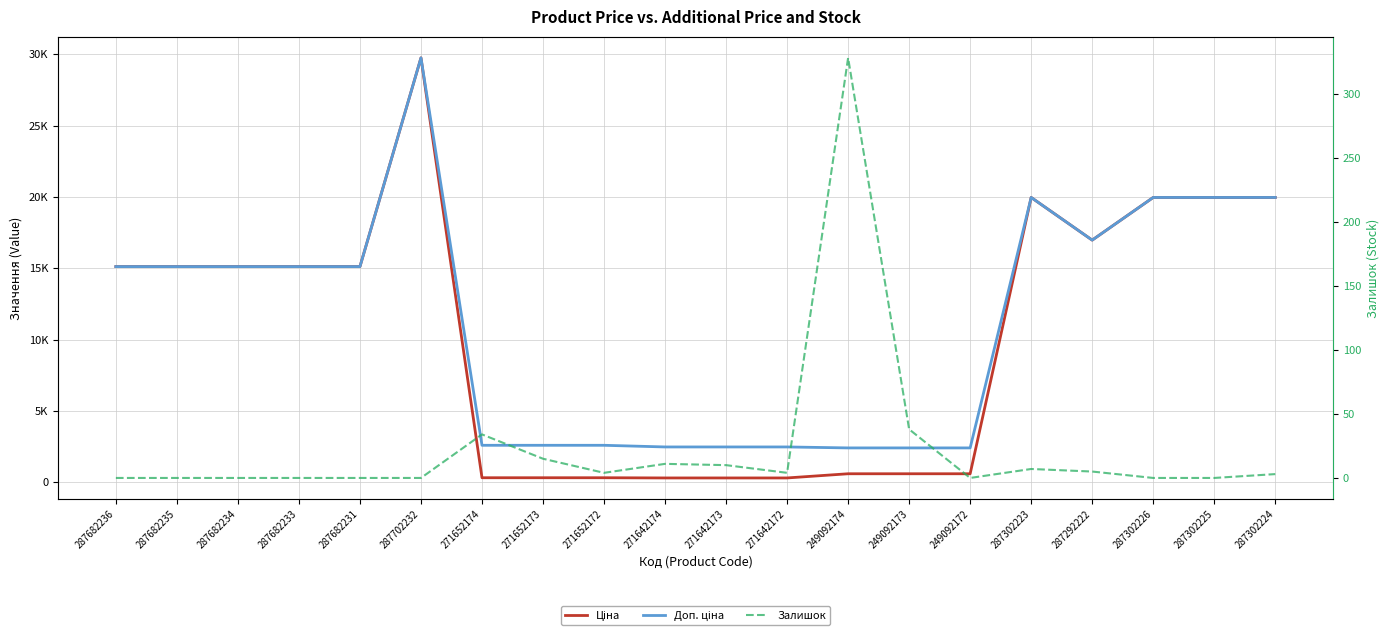

Which series has the largest total across all categories?

Доп. ціна